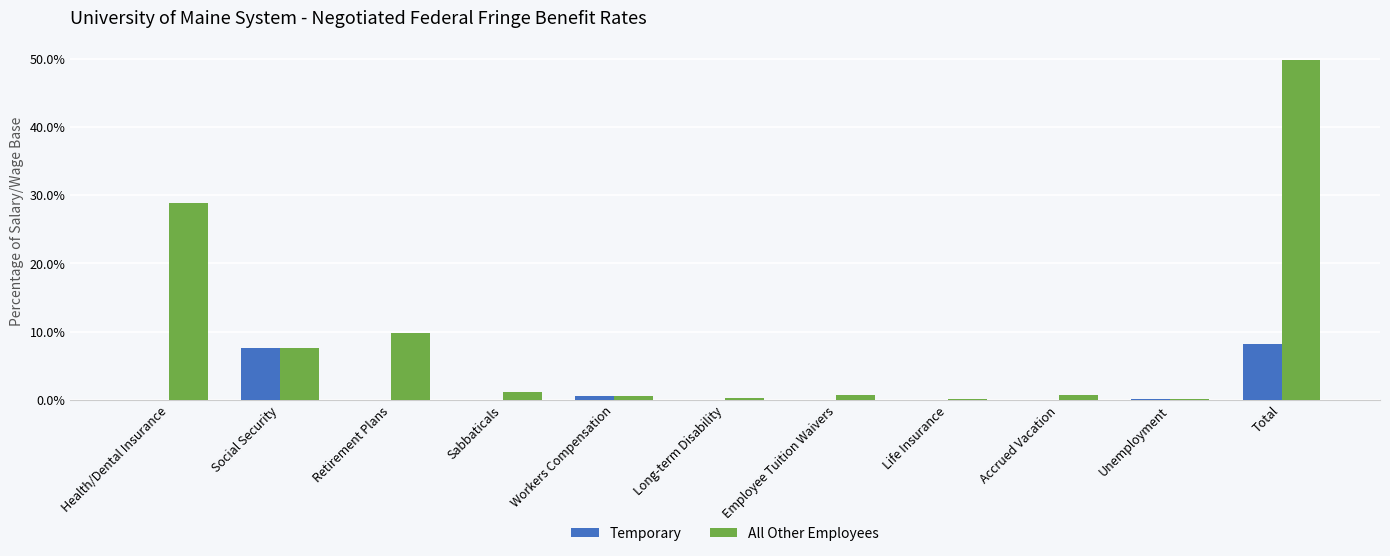

Are the bars horizontal?

No